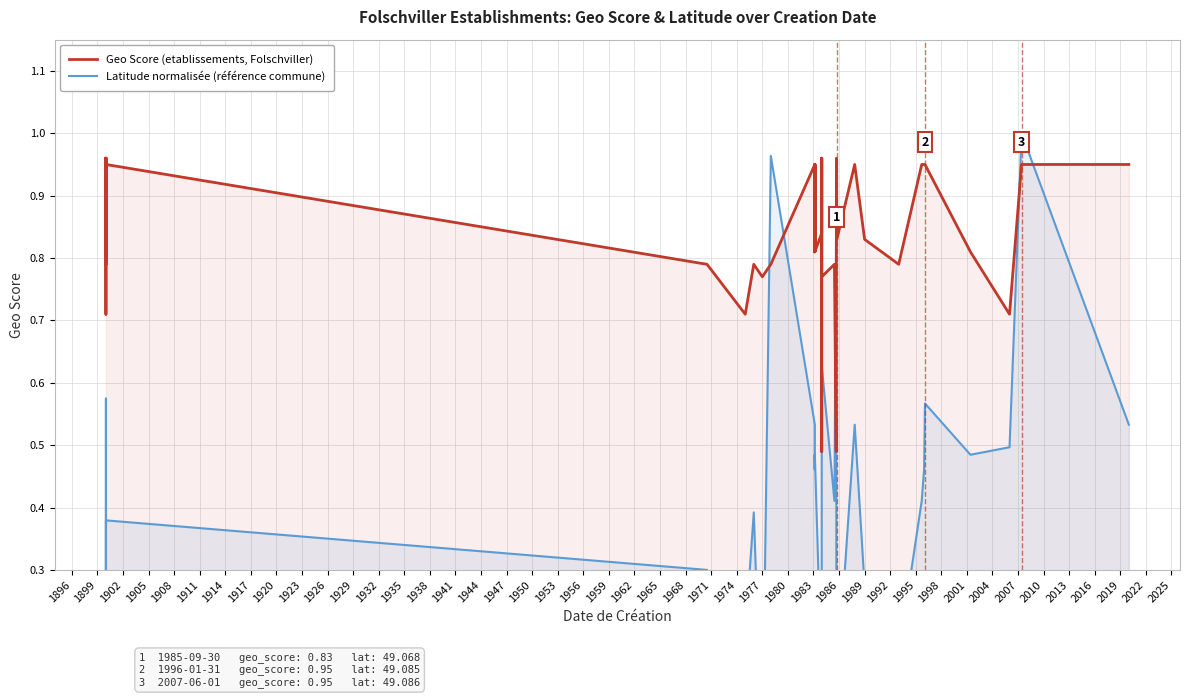

How many data points in Latitude normalisée (référence commune) are above 0?

39